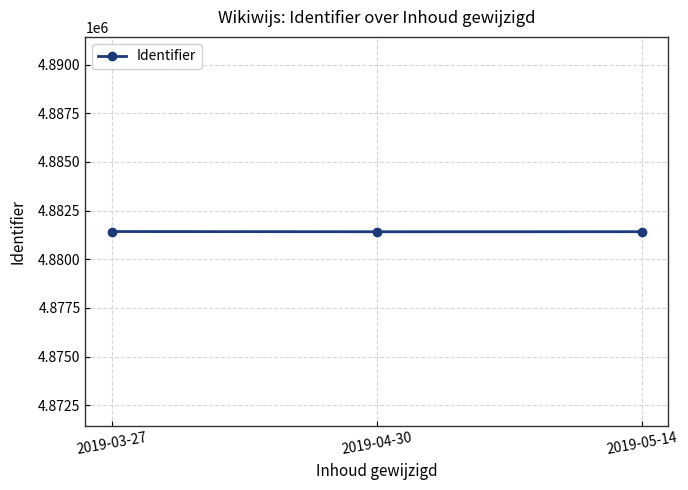

Does the chart display data point markers on the line(s)?

Yes